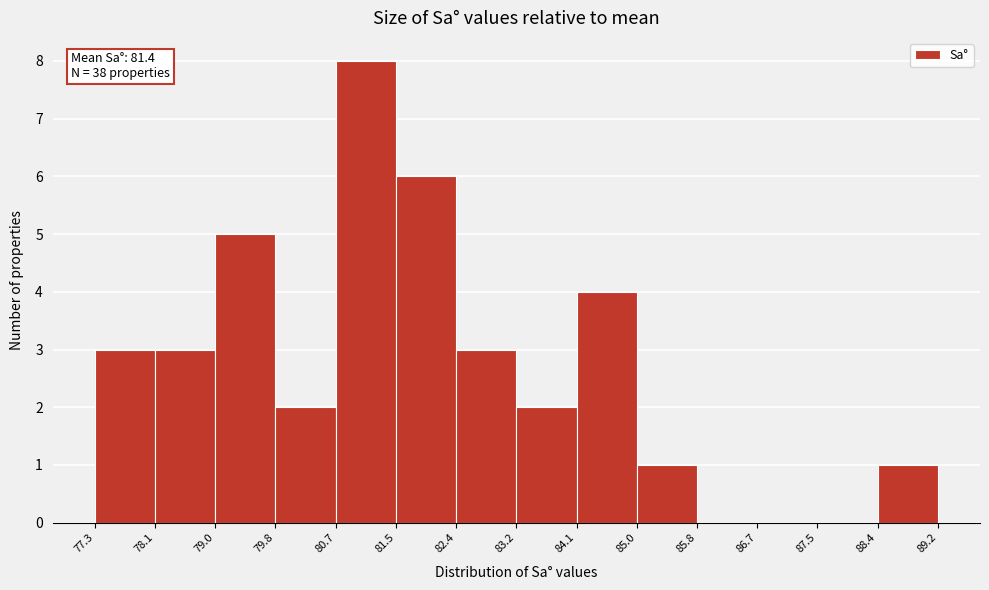

Which range on the x-axis has the tallest bar?

80.7 to 81.5